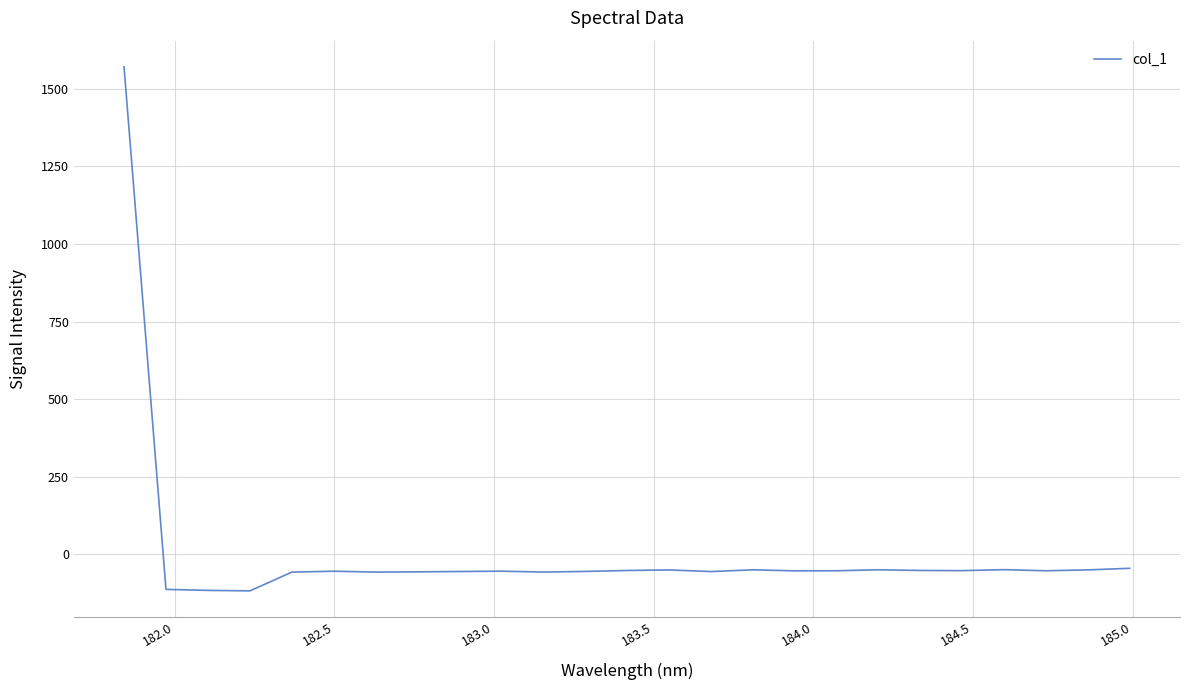

What is the minimum value shown in the chart?

-117.7